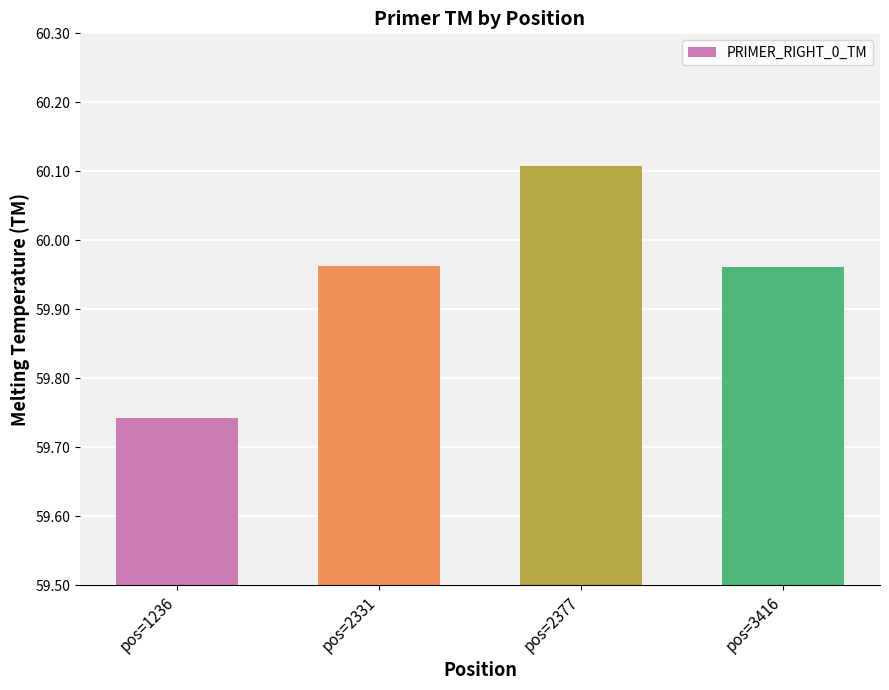

What is the average value?

59.9